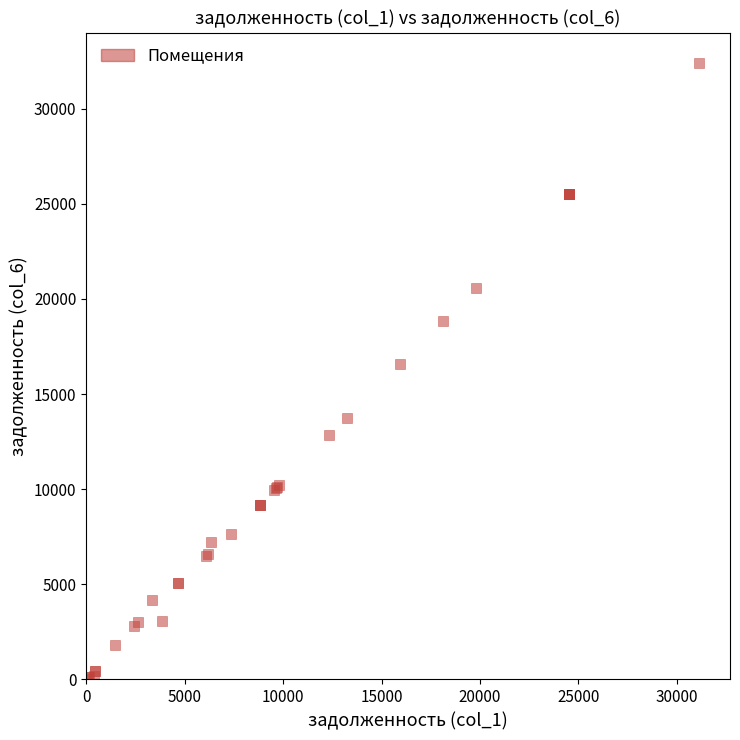

What Y value in the scatter plot is closest to 16188?

16567.2